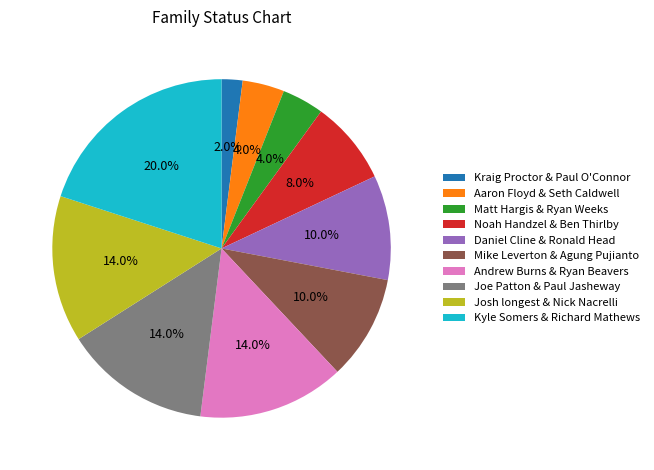

To the nearest percent, what is the difference between the largest and smallest slice percentages?

18%